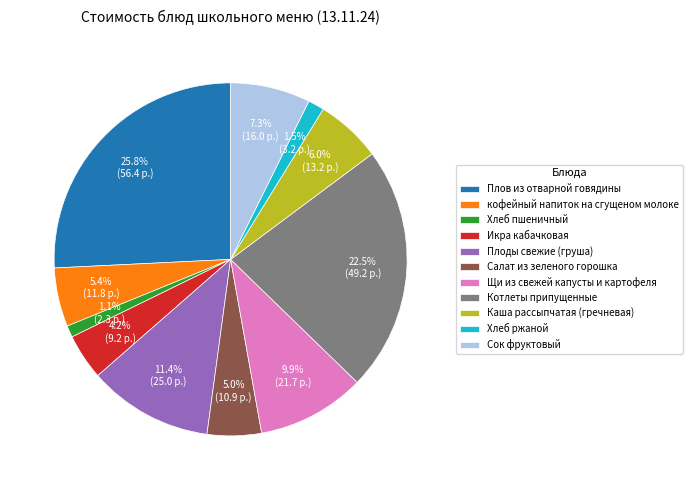

Is there a majority slice in this chart?

No